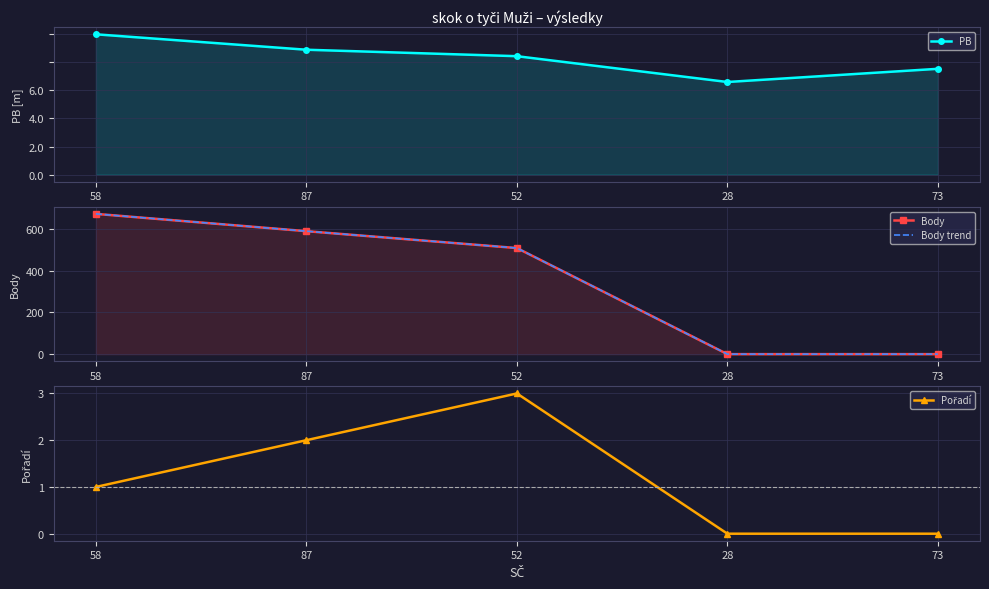

True or false: PB has more than 2 points higher than both neighbors.

False